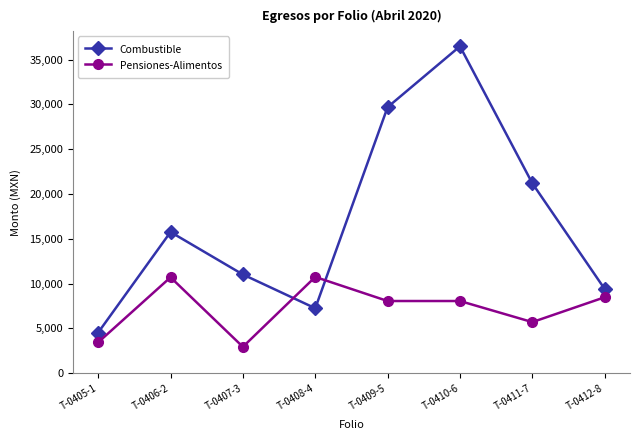

Where is Combustible nearest to the value 20516?

T-0411-7